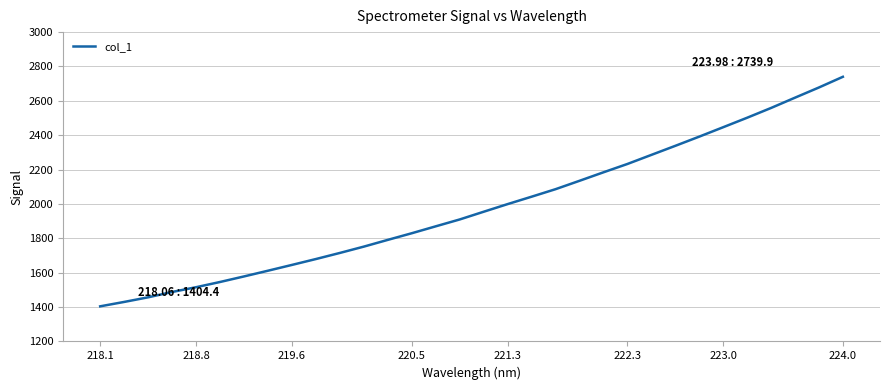

How many values exceed 1954?

16